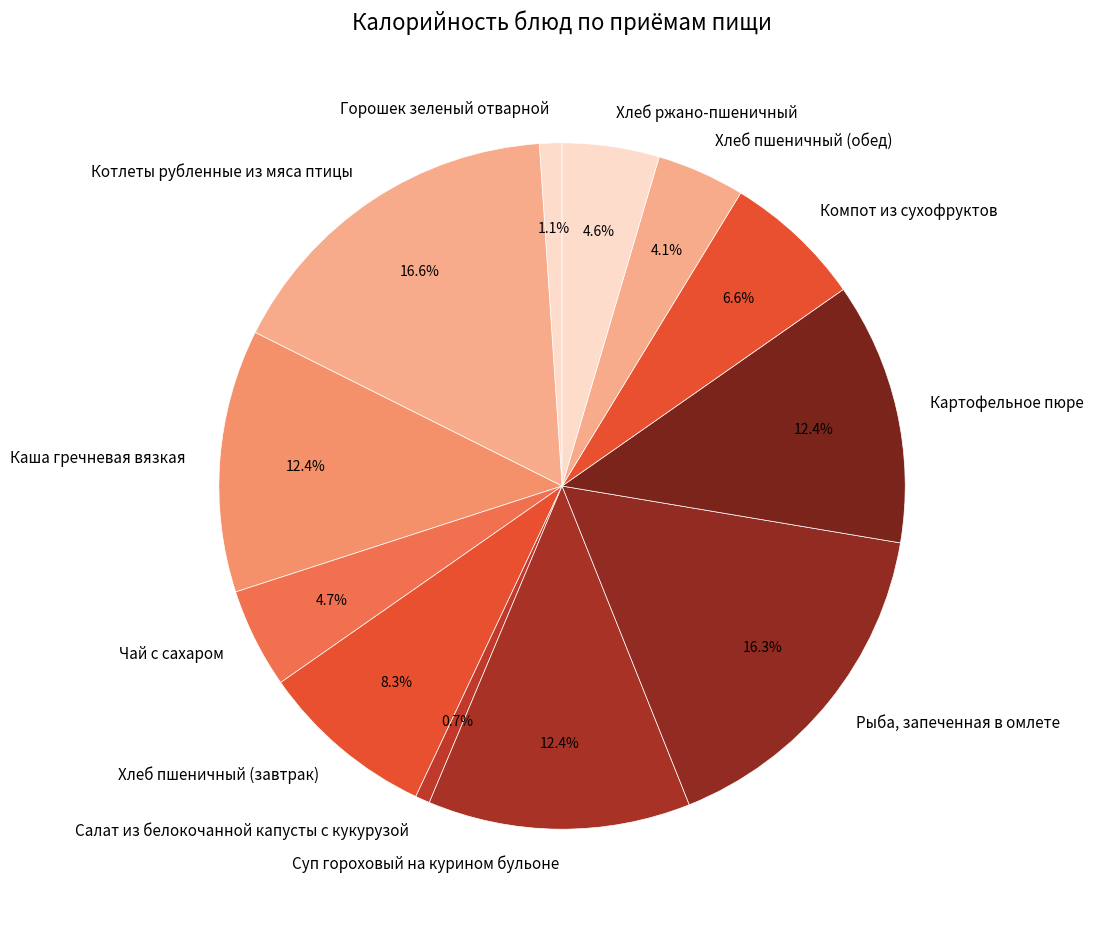

To the nearest percent, what percentage of the pie is Чай с сахаром?

5%